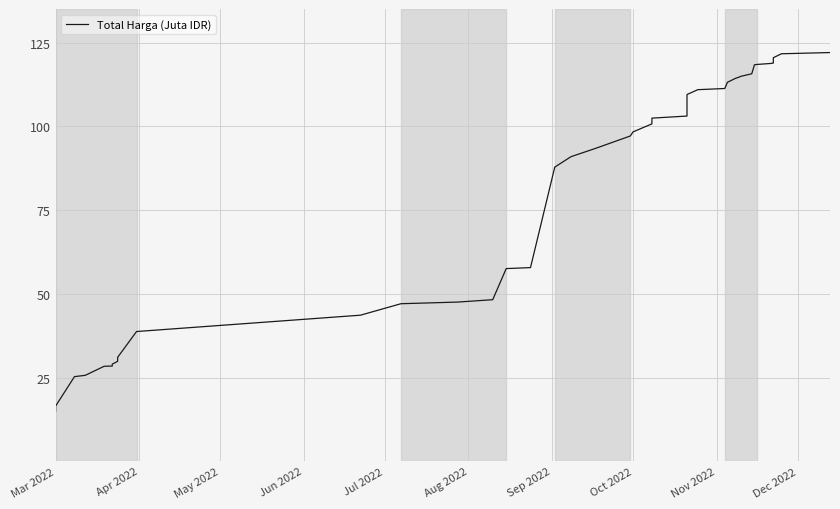

True or false: the data shows 202.6 at 32.

False